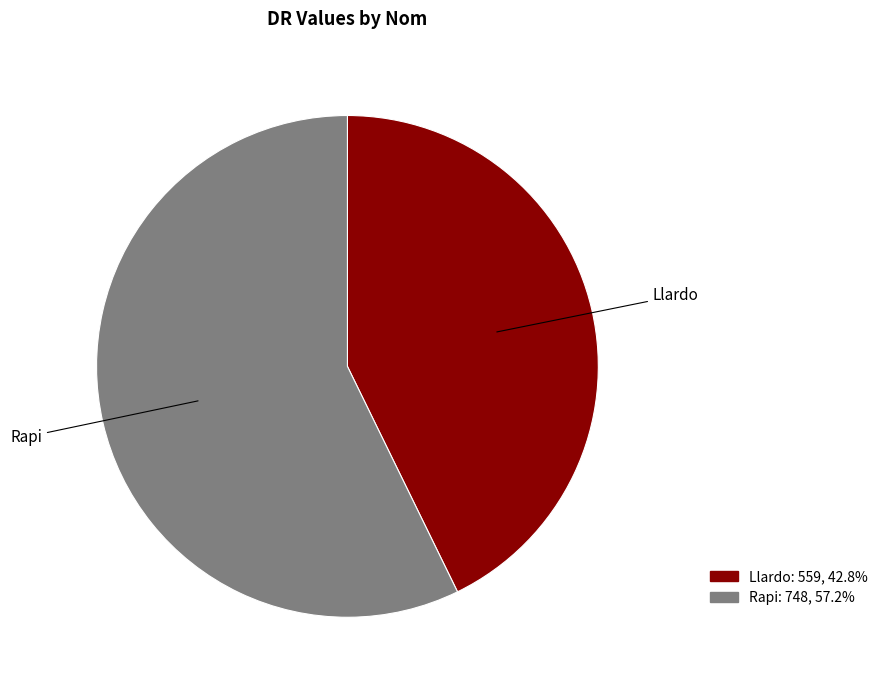

Is it true that Llardo is 34% of the pie?

False